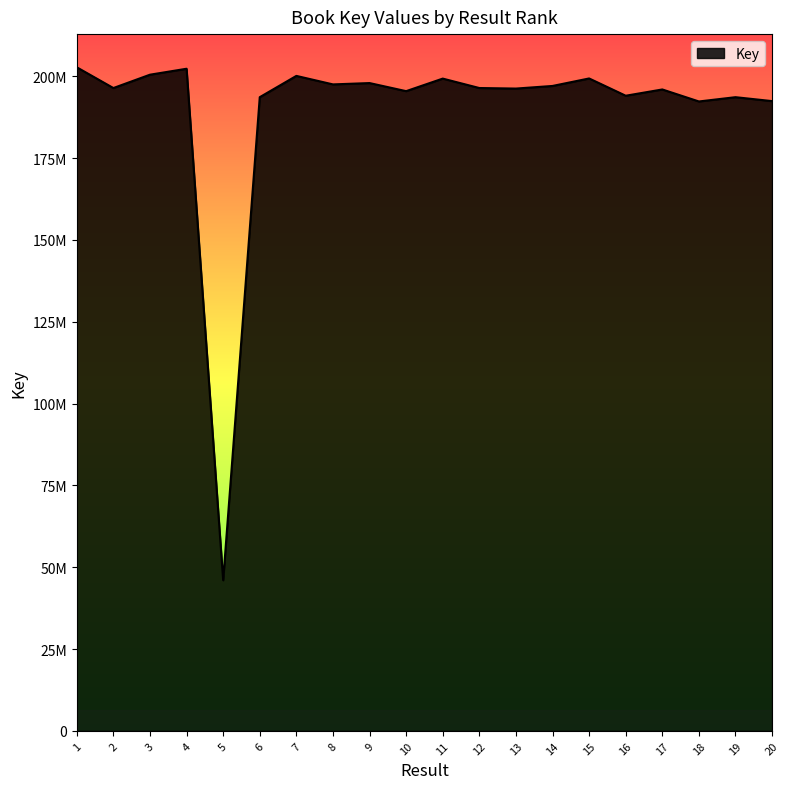

Reading left to right, list all the values displayed in this chart.

202747907	196410432	200487428	202306710	46031437	193618529	200120234	197523174	197928968	195460287	199295625	196417385	196248617	197047781	199339411	194060459	195977731	192308658	193616160	192418196